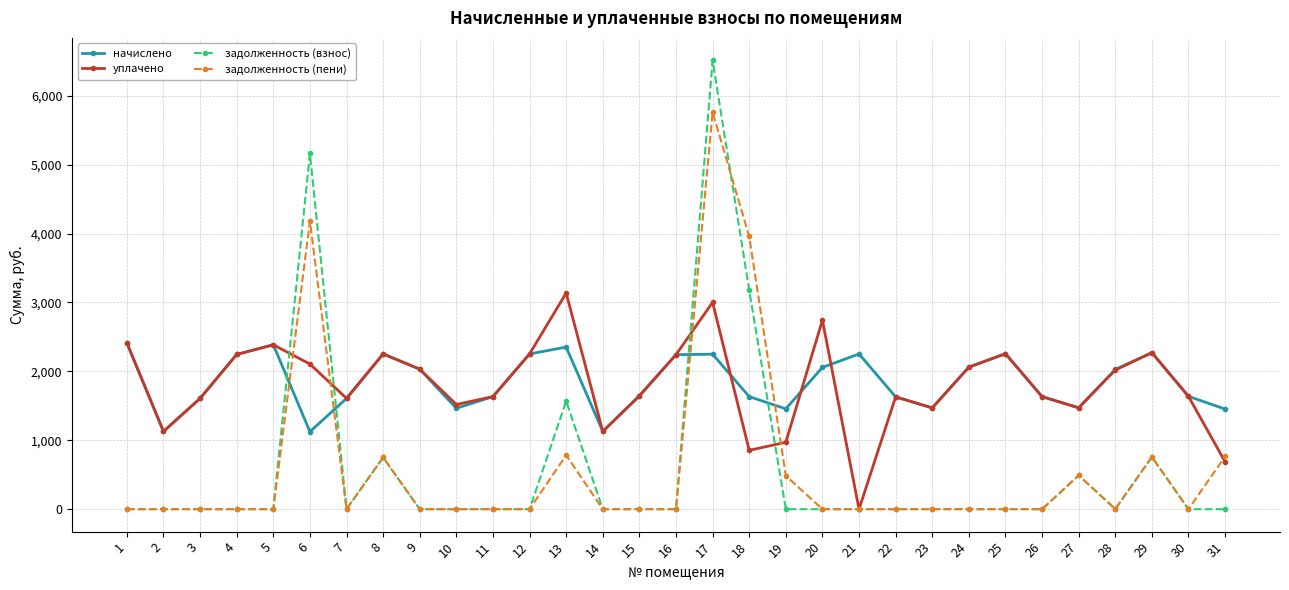

Is it true that задолженность (пени) equals -3420.9 at 3?

False